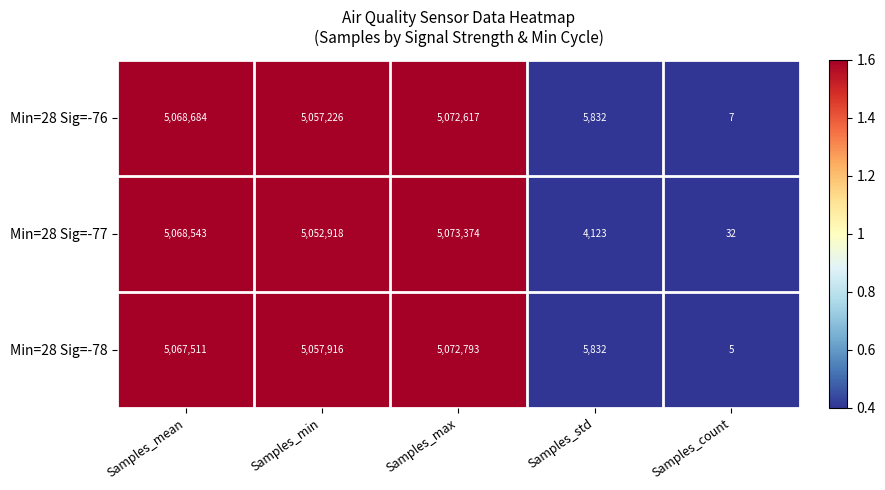

Which category has the highest value in the Min=28 Sig=-76 series?

Samples_max